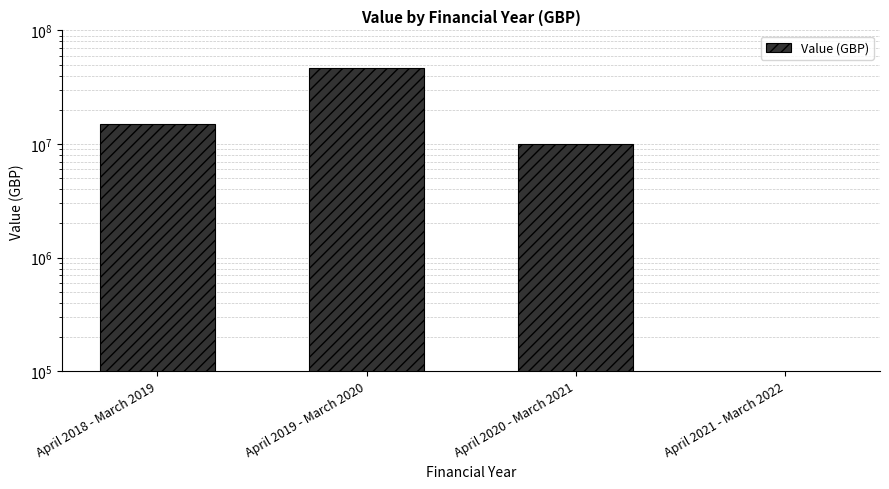

What is the label of the 3rd bar from the right?

April 2019 - March 2020